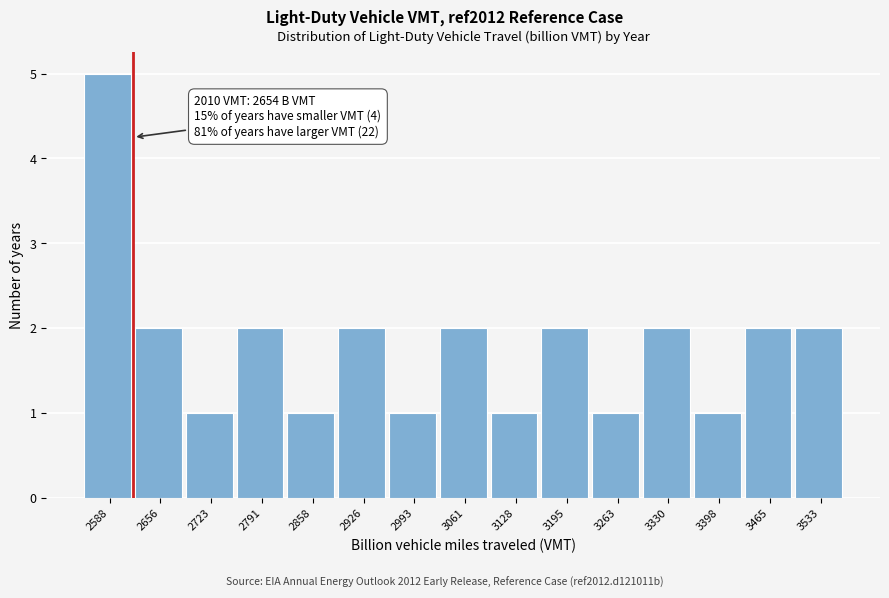

Reading right to left, list all the values displayed in this chart.

3533=2	3465=2	3398=1	3330=2	3263=1	3195=2	3128=1	3061=2	2993=1	2926=2	2858=1	2791=2	2723=1	2656=2	2588=5